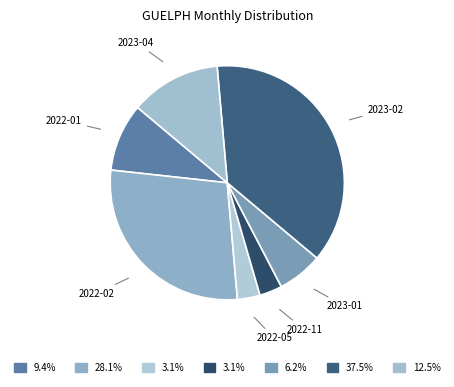

Which category has the biggest portion of the pie?

2023-02